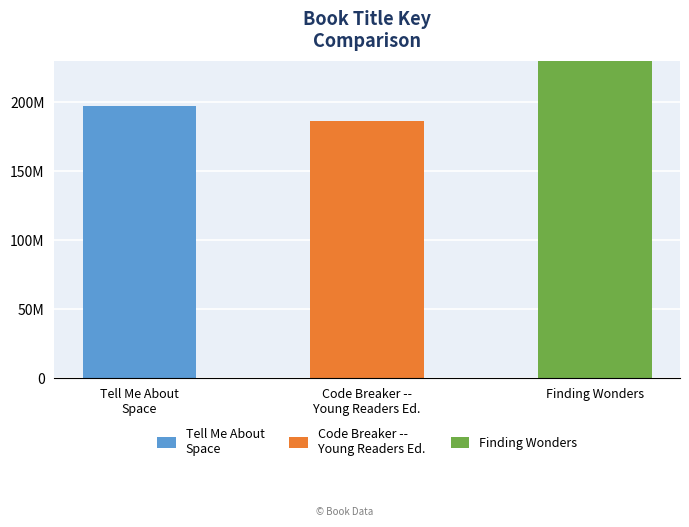

At which category does the chart reach its minimum across all series?

Code Breaker -- Young Readers Edition